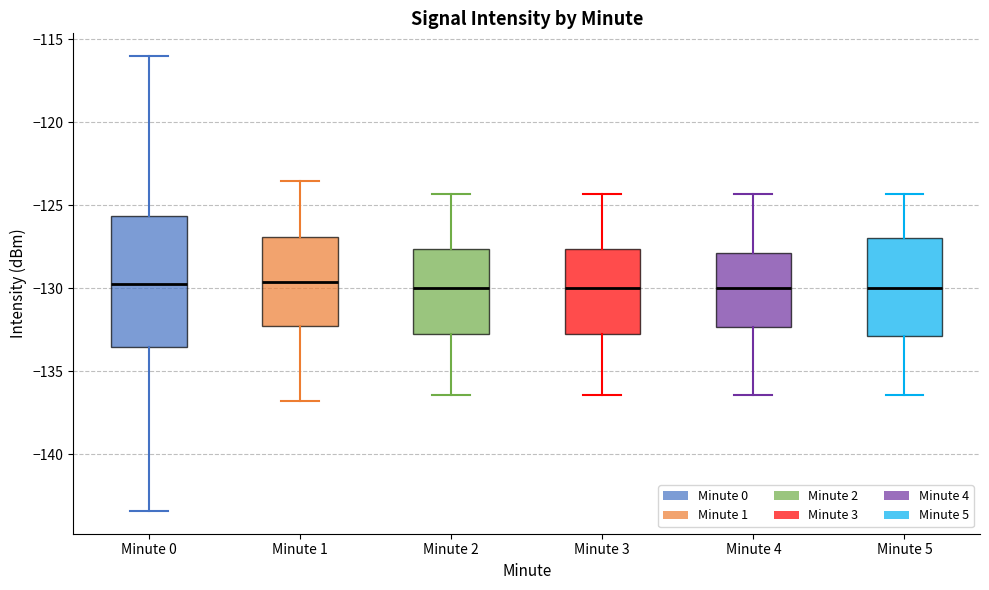

Reading left to right, transcribe this box plot: for each box, give where its median line is, the range the box spans, and where its two whiskers end, as read against the y-axis. The values are not printed on the chart, so give them approximately, as read against the axis.

Minute 0: median -130.0, box -133.5 to -125.5, whiskers -143.5 to -116.0
Minute 1: median -129.5, box -132.5 to -127.0, whiskers -137.0 to -123.5
Minute 2: median -130.0, box -133.0 to -127.5, whiskers -136.5 to -124.5
Minute 3: median -130.0, box -133.0 to -127.5, whiskers -136.5 to -124.5
Minute 4: median -130.0, box -132.5 to -128.0, whiskers -136.5 to -124.5
Minute 5: median -130.0, box -133.0 to -127.0, whiskers -136.5 to -124.5